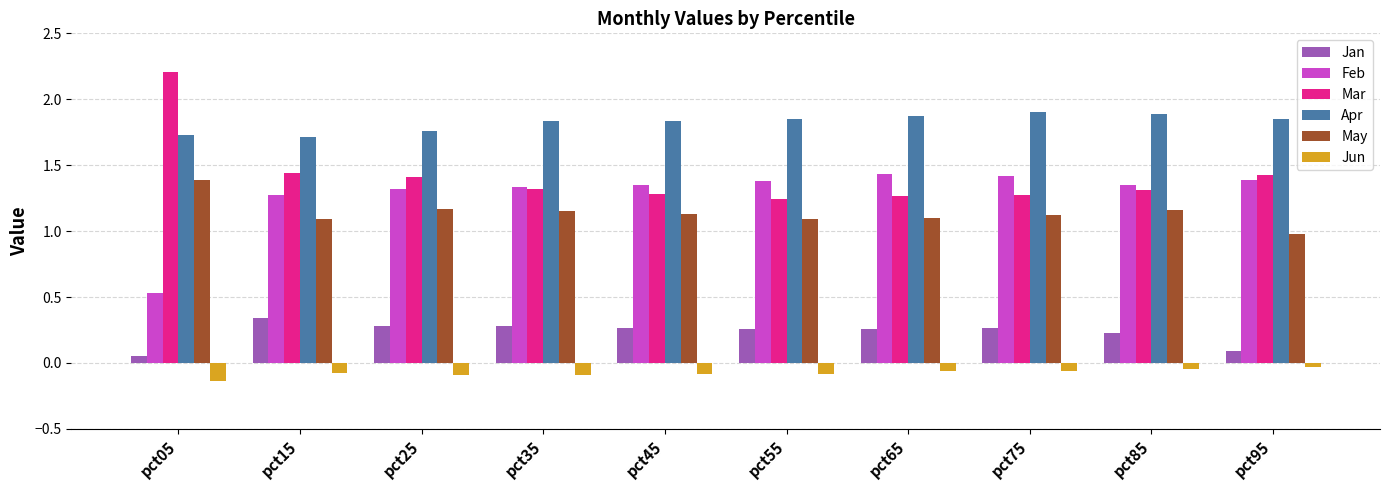

The May series shows 1.1 at pct75. True or false?

True